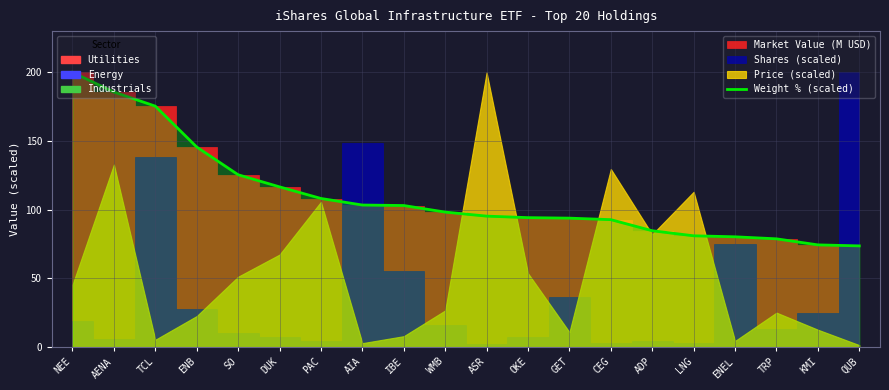

Reading left to right, what are all the values shown in this chart?

NEE=199.7	AENA=185.5	TCL=175.2	ENB=145.5	SO=125.3	DUK=116.5	PAC=108.1	AIA=103.4	IBE=103.0	WMB=98.2	ASR=95.3	OKE=94.2	GET=93.8	CEG=92.7	ADP=84.7	LNG=81.0	ENEL=80.3	TRP=78.8	KMI=74.4	QUB=73.7